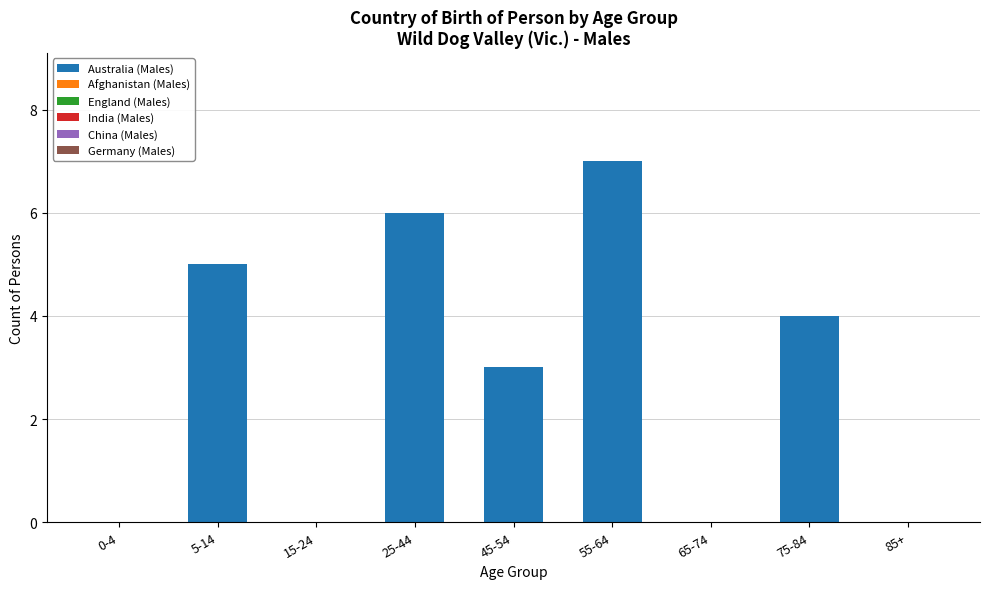

The chart shows a value of -5 at 85+. True or false?

False